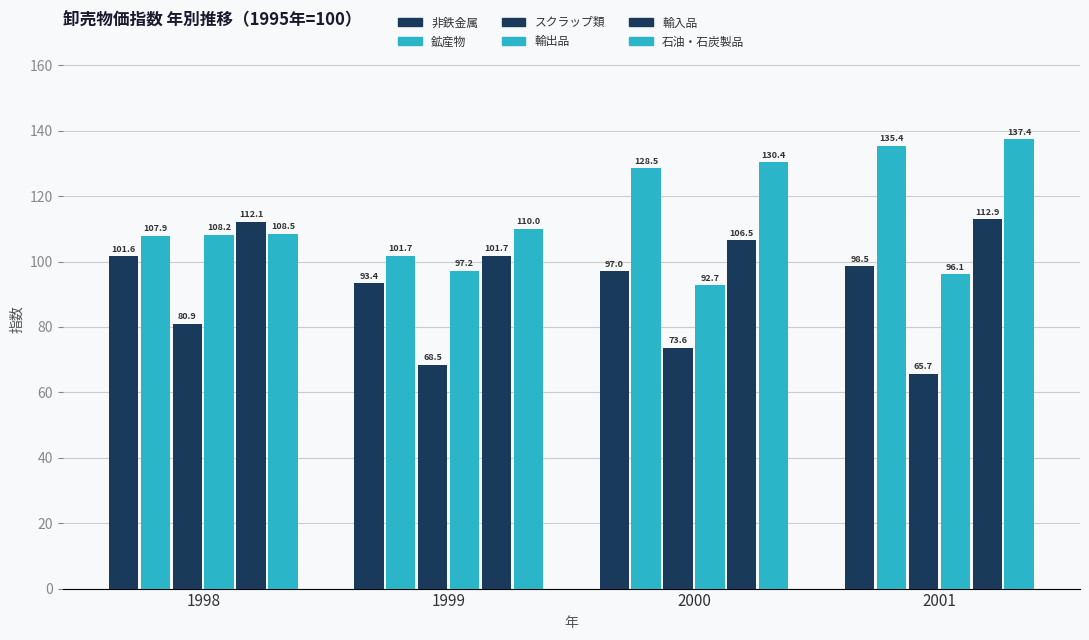

How many groups of bars are there?

4